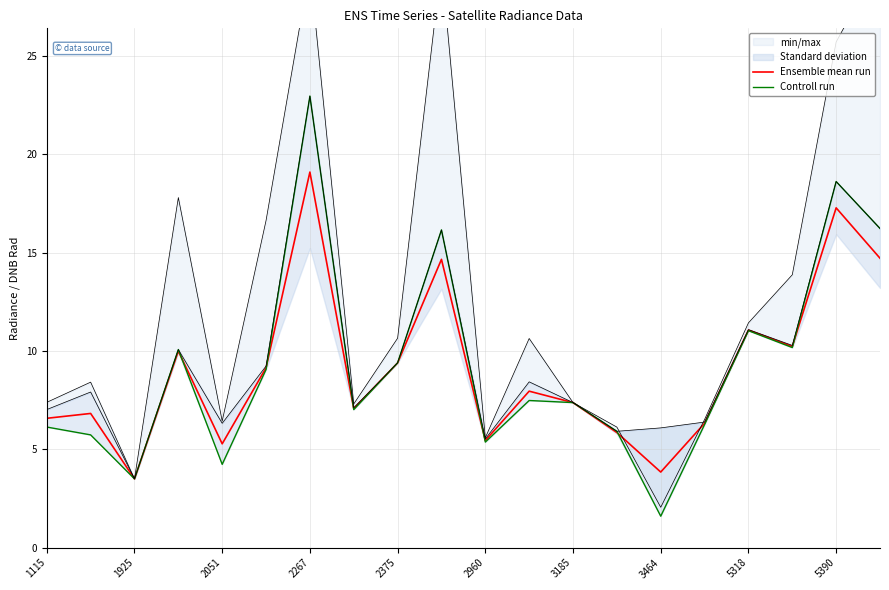

Does the chart have visible grid lines?

Yes